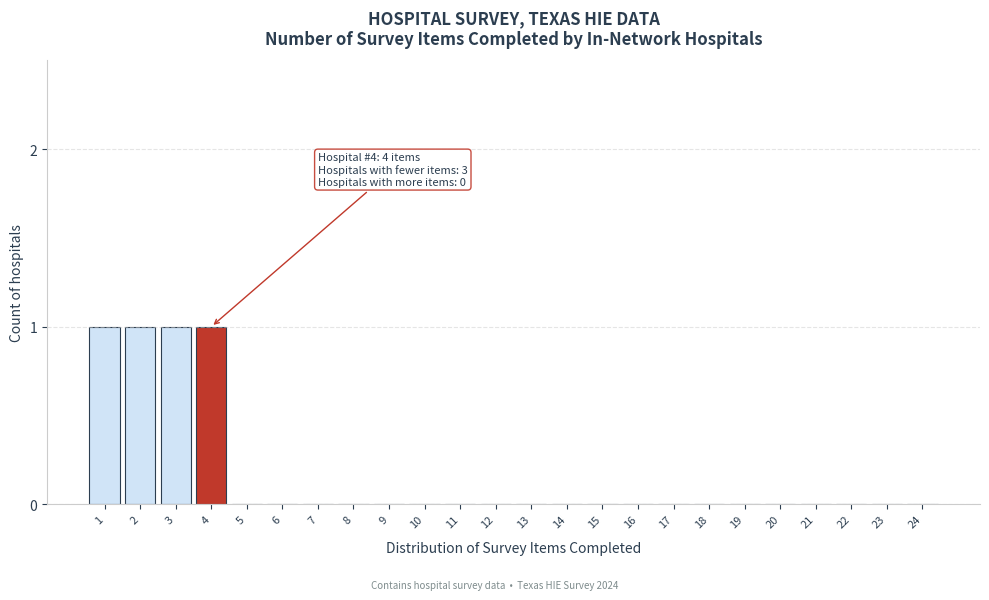

Reading left to right, what are all the values shown in this chart?

1=1	2=1	3=1	4=1	5=0	6=0	7=0	8=0	9=0	10=0	11=0	12=0	13=0	14=0	15=0	16=0	17=0	18=0	19=0	20=0	21=0	22=0	23=0	24=0